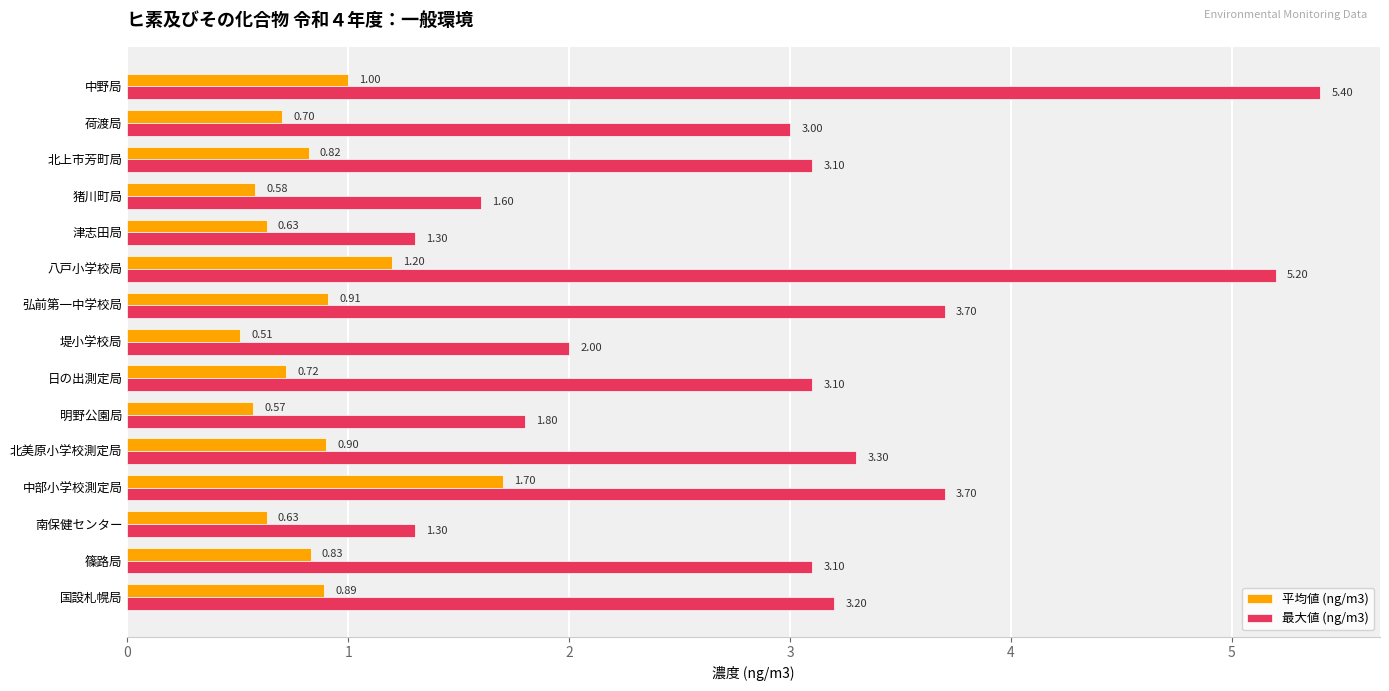

At which label is 最大値 (ng/m3) closest to 3?

荷渡局